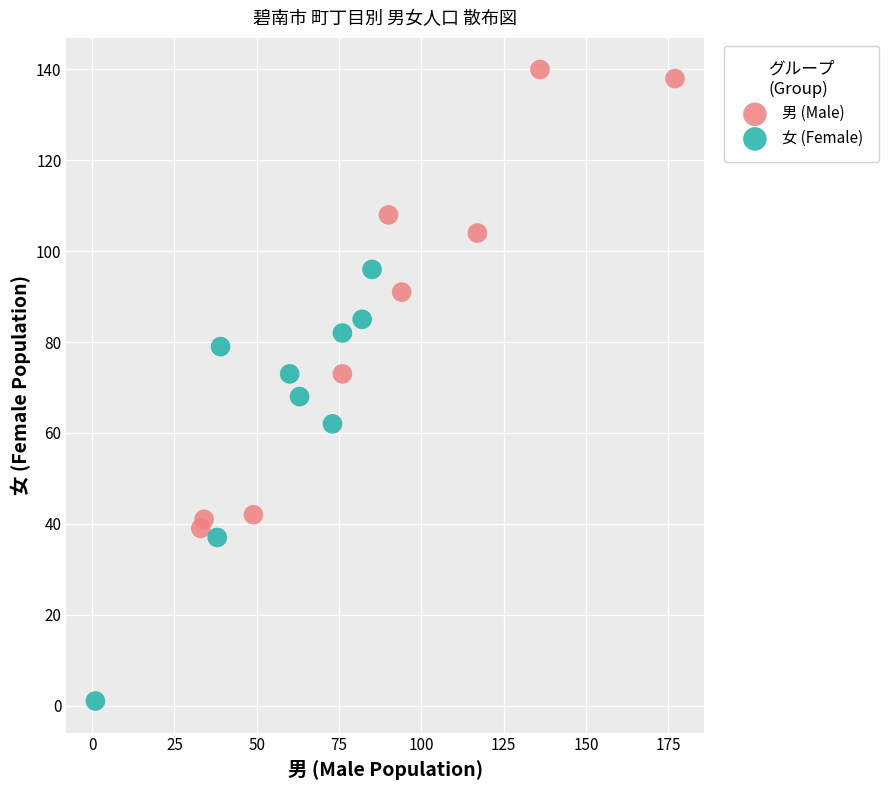

Which series has the widest spread of Y values?

男 (Male)